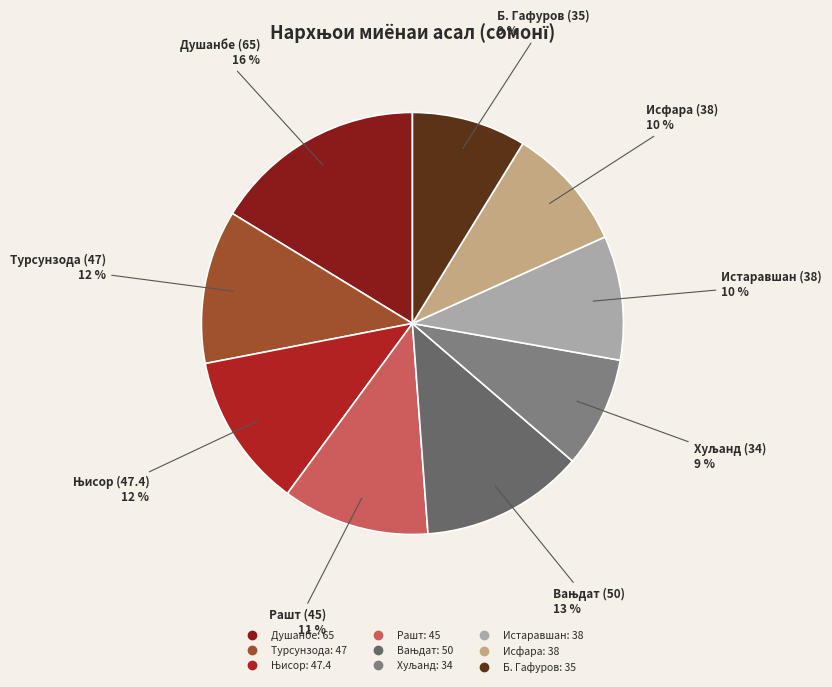

Is it true that Турсунзода is 12% of the pie?

True